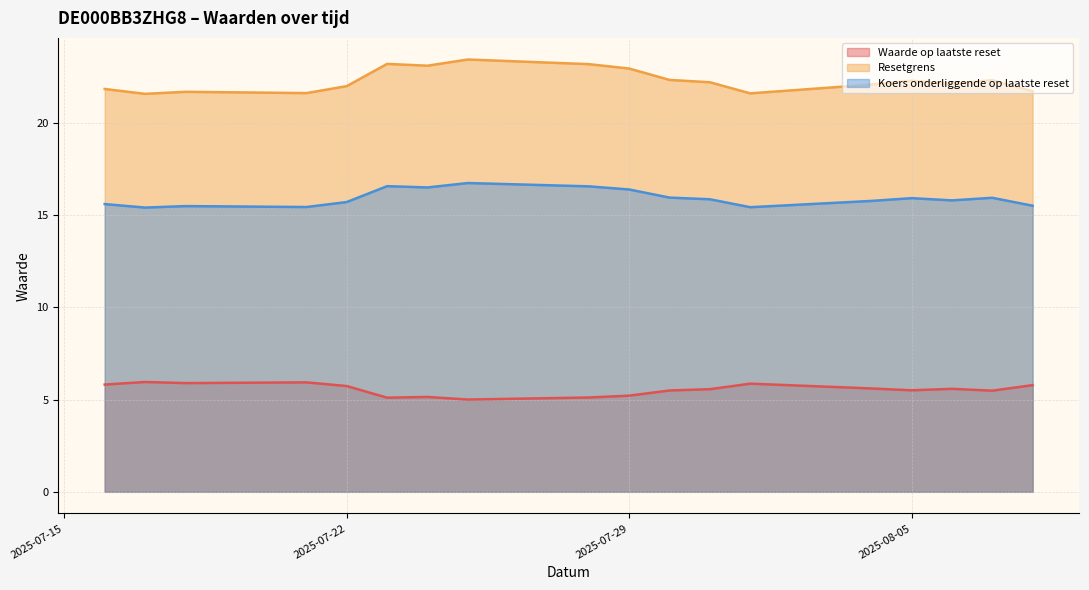

True or false: Waarde op laatste reset and Koers onderliggende op laatste reset intersect in this chart.

False